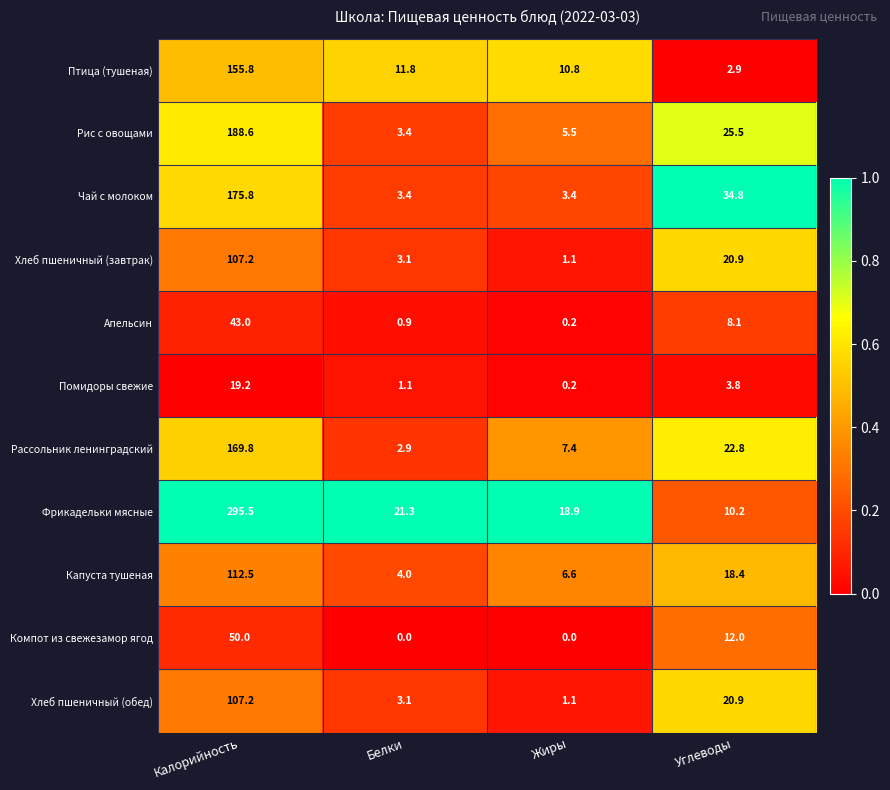

What is the difference between the maximum and second lowest values in the Чай с молоком series?

172.4